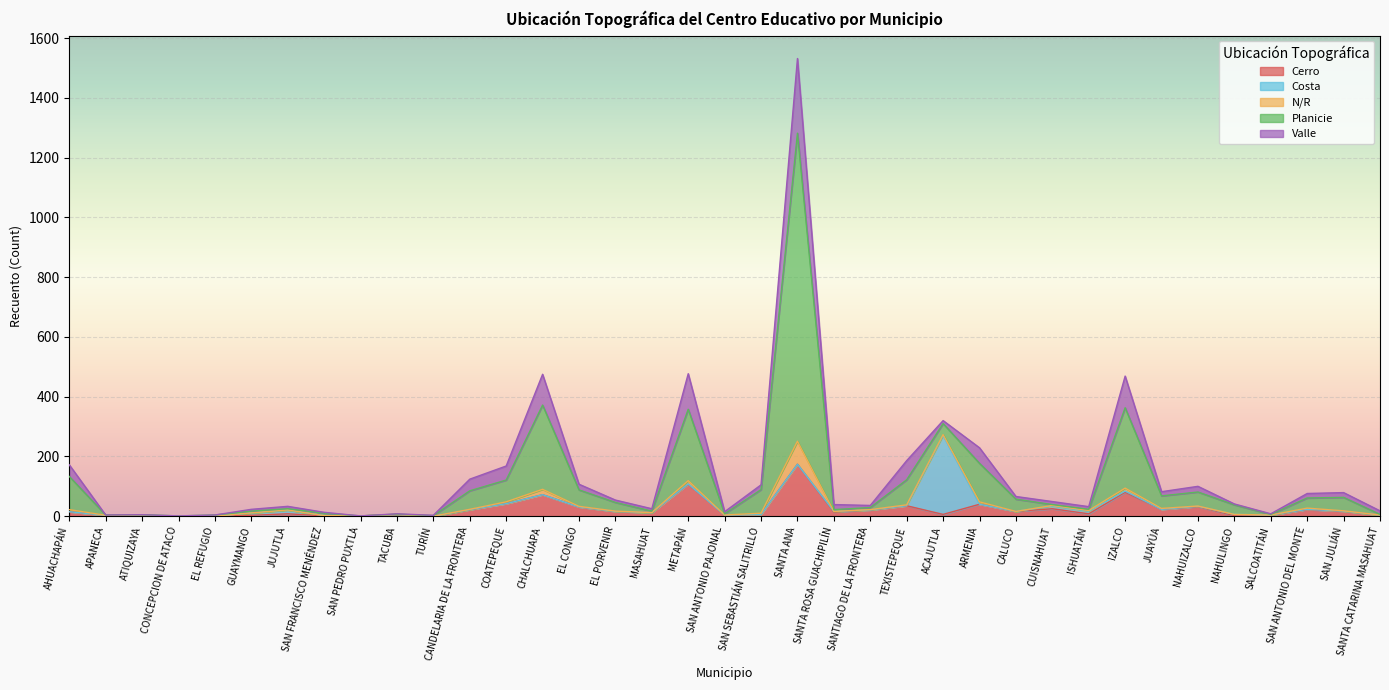

Which category has the lowest value across all series?

ATIQUIZAYA